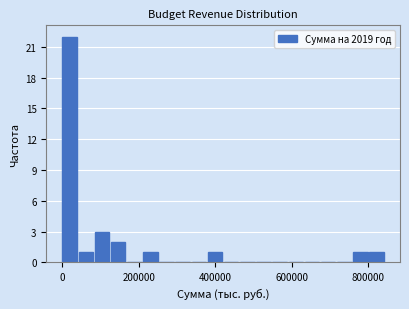

Around what value on the x-axis is the tallest bar? Give the approximate position of its centre, as read against the axis.

20000